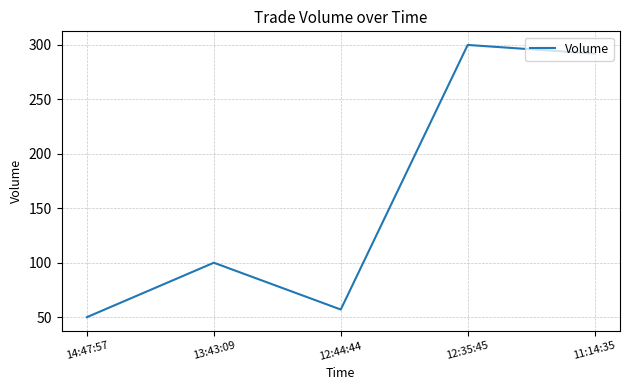

How many interior local valleys (lower than both neighbors) does the data have?

1